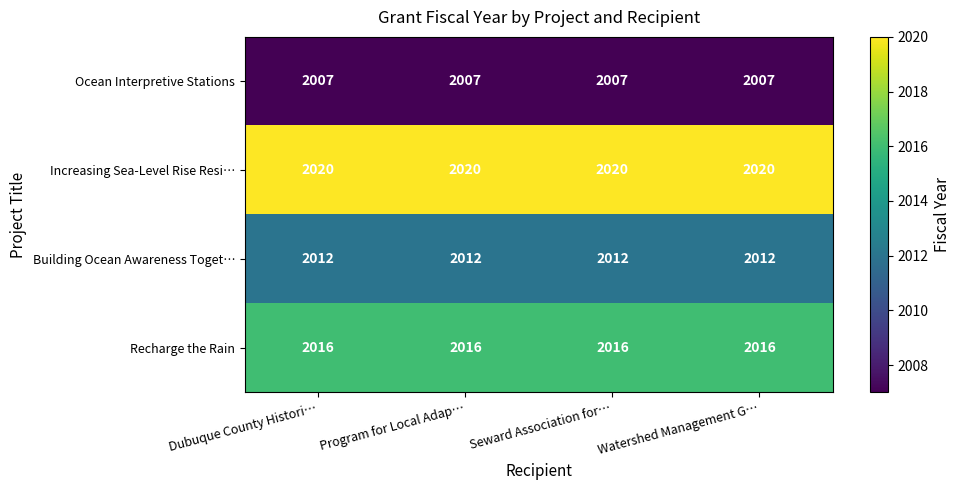

What is the lowest value of the Building Ocean Awareness Toget… series?

2012